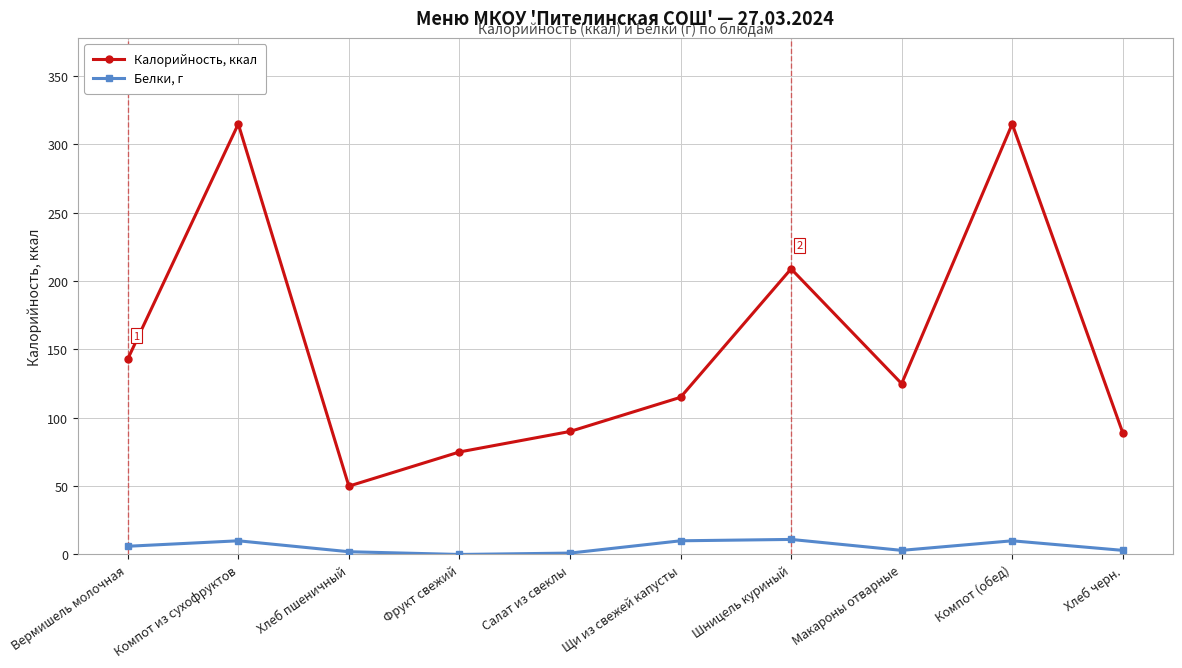

Rank the series by their average value, from highest to lowest.

Калорийность, ккал, Белки, г